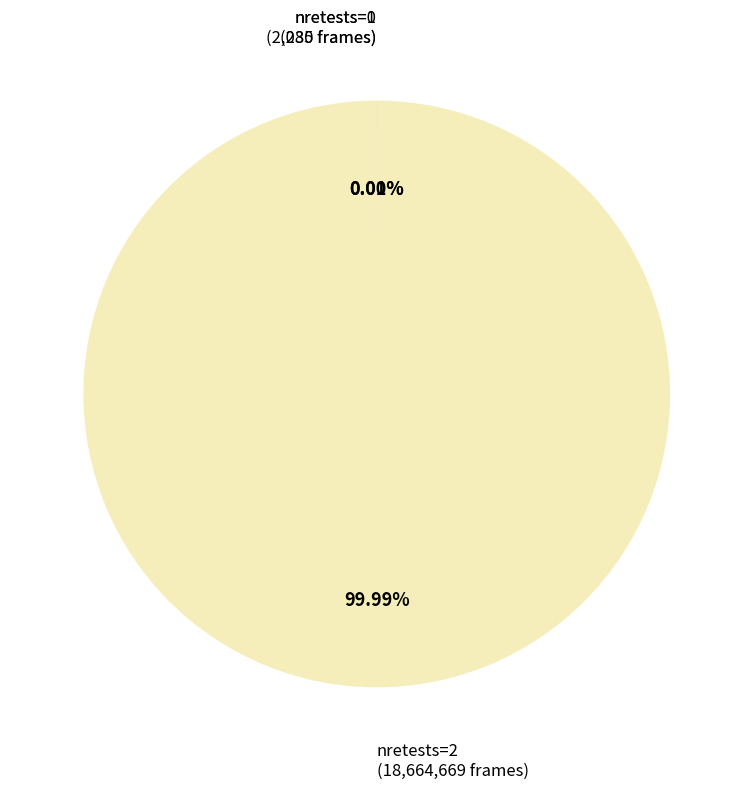

Is nretests=2 the majority of the pie?

Yes